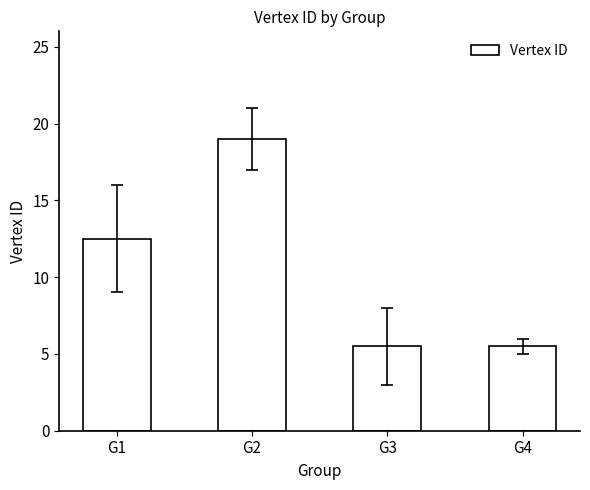

What is the change in value from G2 to G4?

-13.5